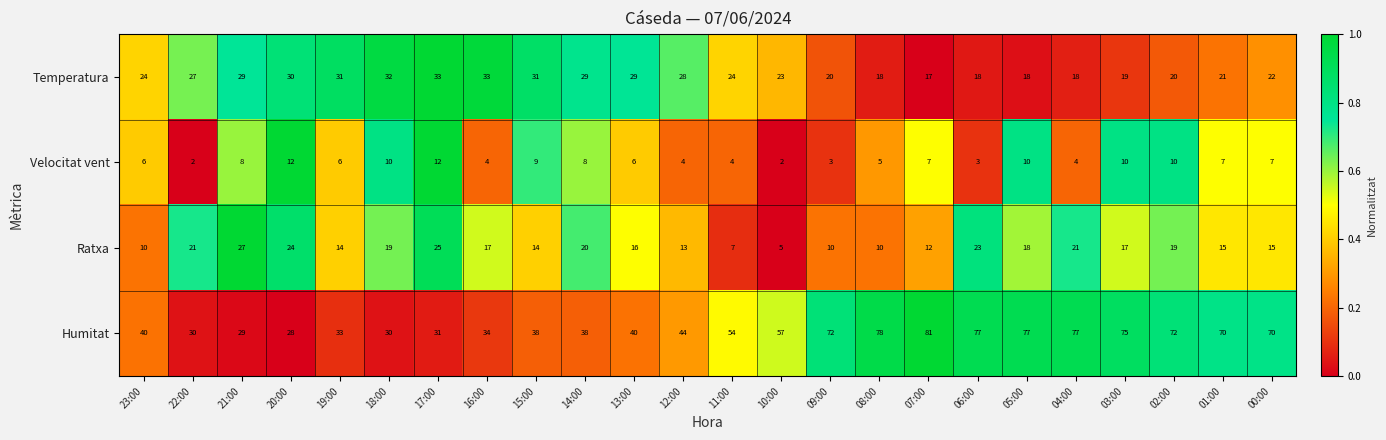

How many categories are shown in the chart?

24